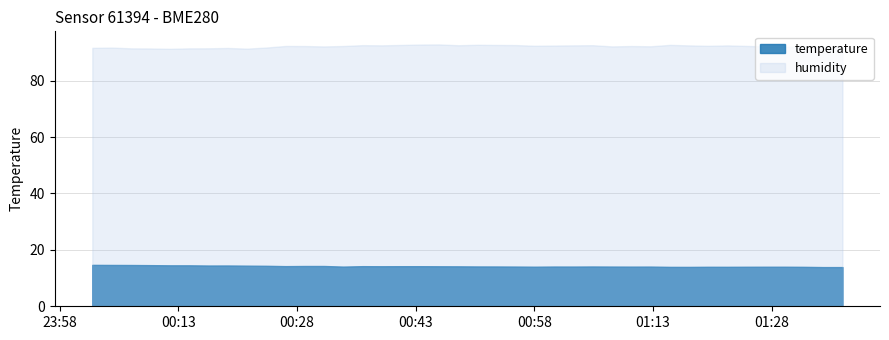

What is the difference between the maximum and minimum values in the temperature series?

0.8